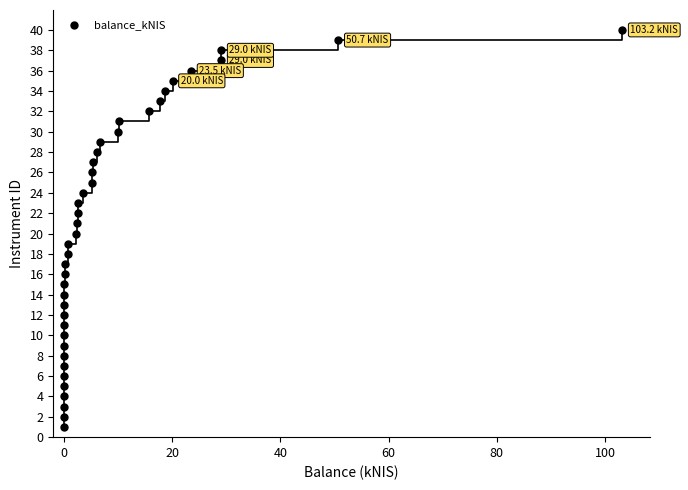

What is the range of Y values (max minus min)?

39